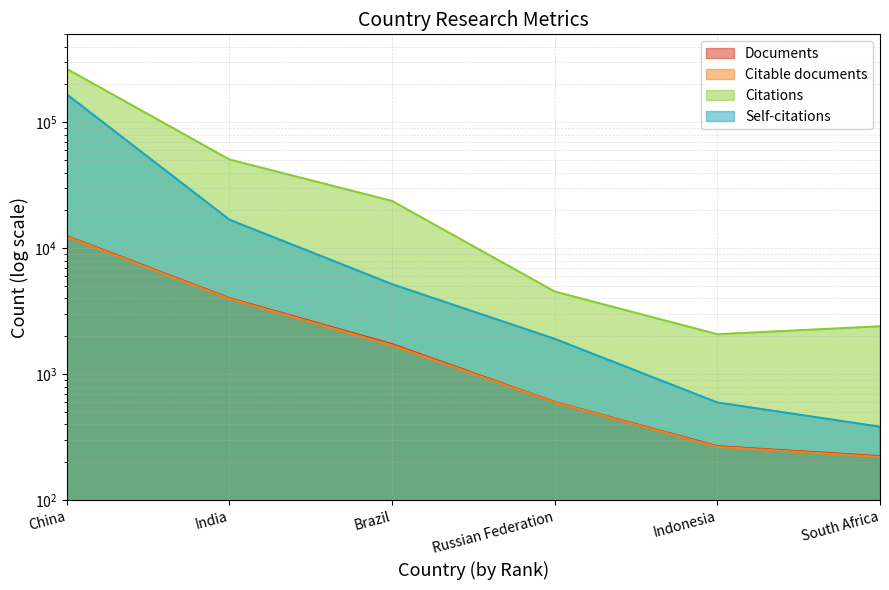

Between China and Russian Federation, which series saw the biggest shift?

Citations